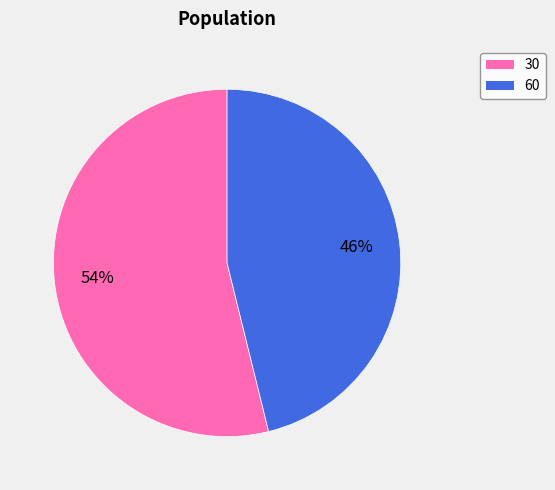

Which slice is the smallest?

60